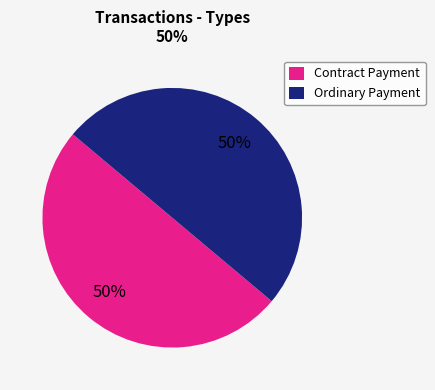

Count the number of slices in the pie.

2